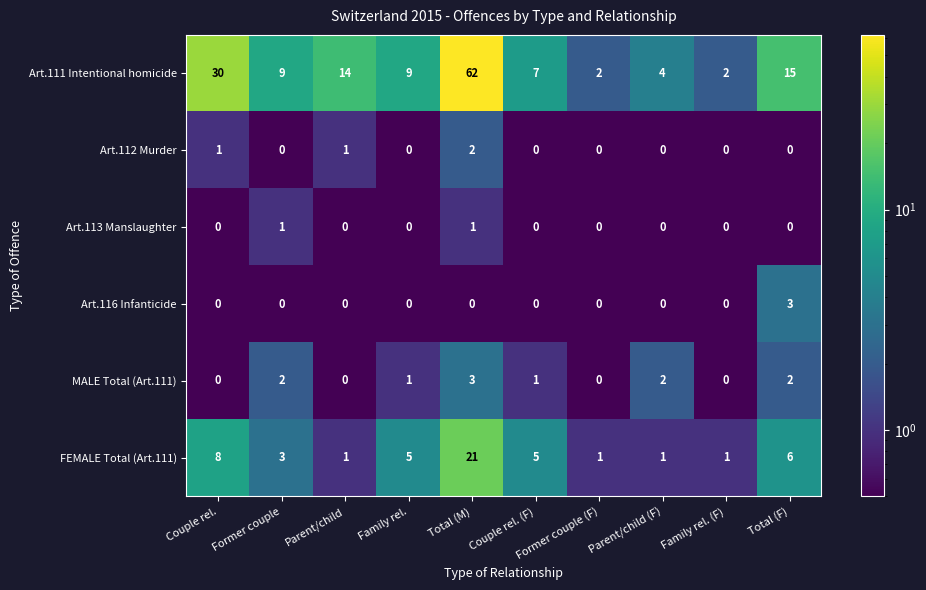

True or false: Art.112 Murder has a value of 0 at Former couple (F).

True